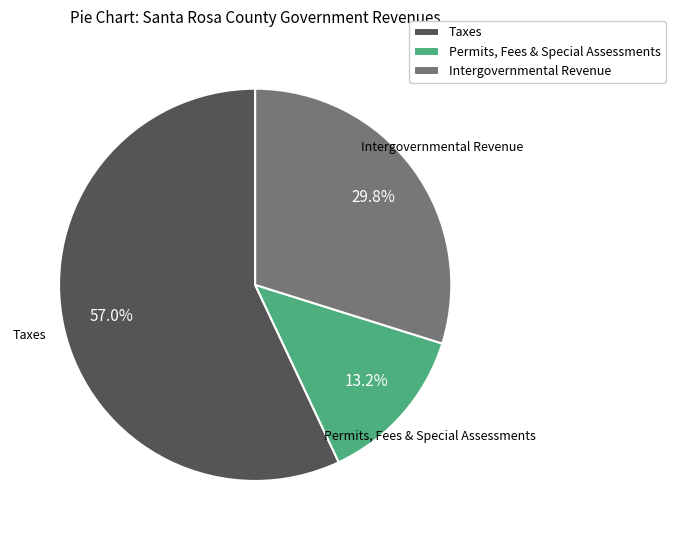

How many slices are in this pie chart?

3